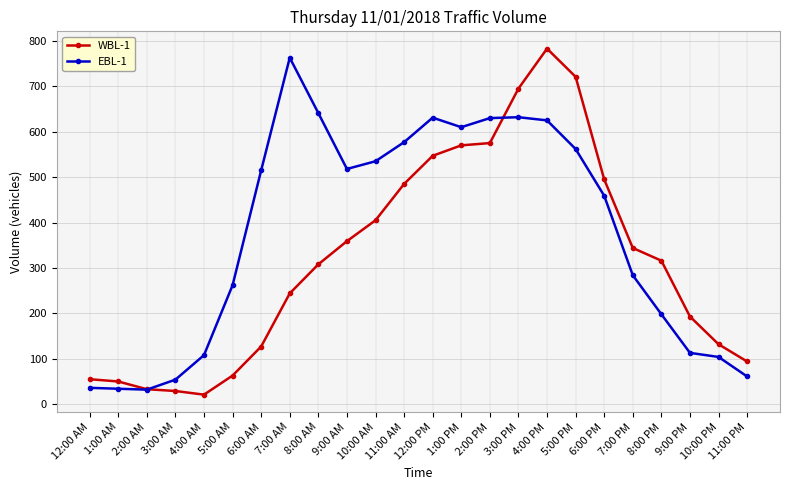

At which label does WBL-1 reach its minimum?

4:00 AM